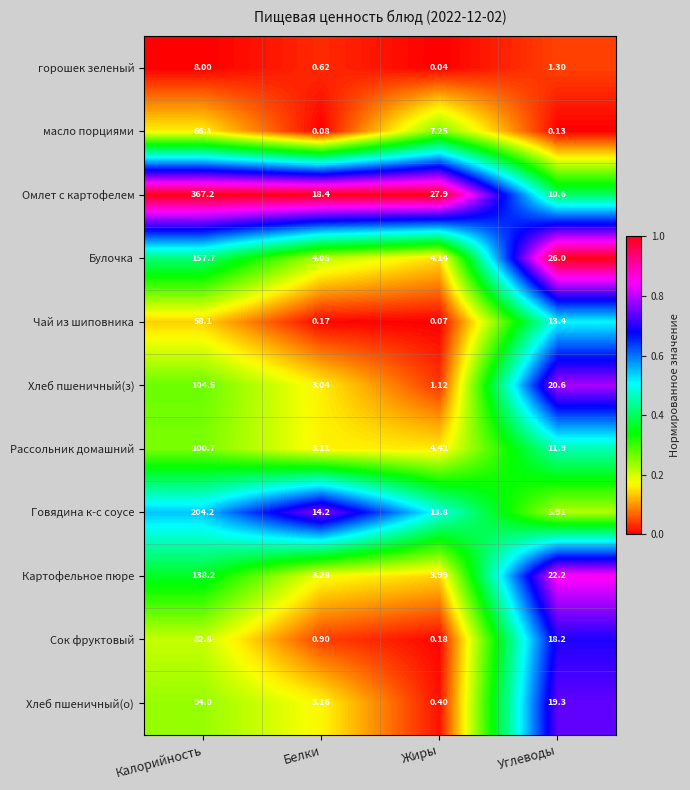

Where is Картофельное пюре nearest to the value 70?

Углеводы